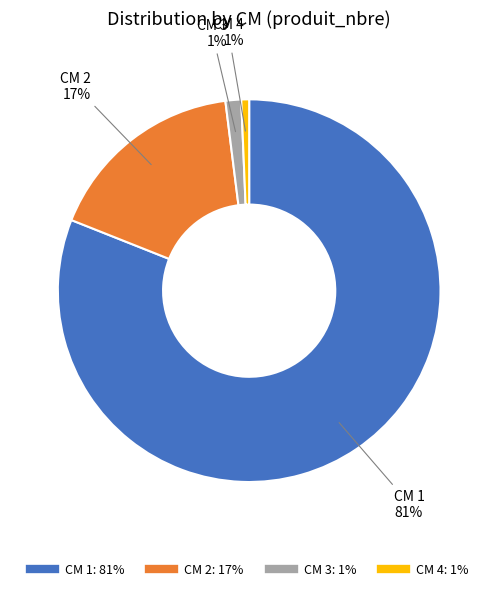

Count the number of slices in the pie.

4